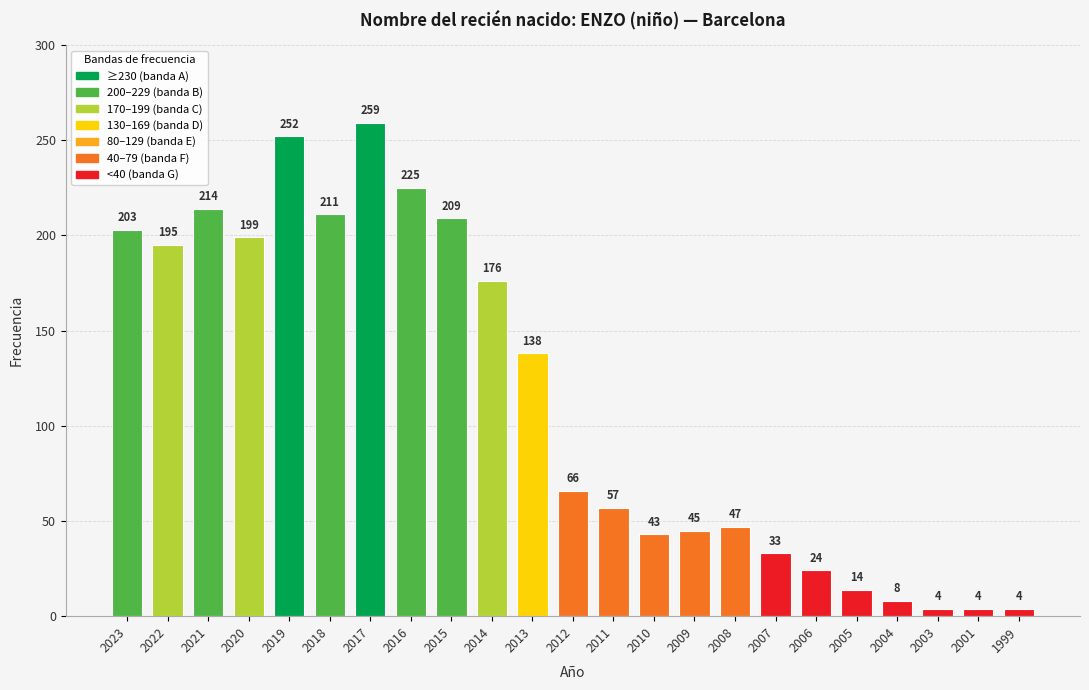

The value at 2011 is 57. True or false?

True